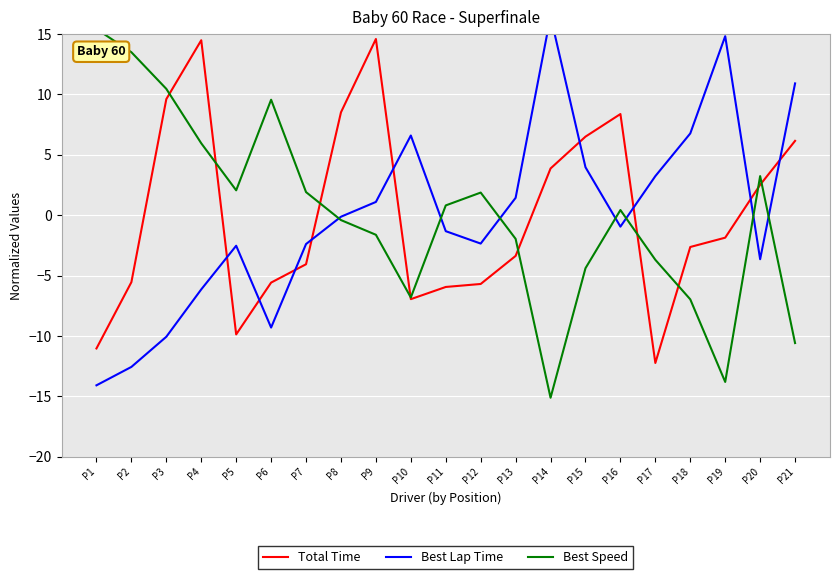

What are all the series names shown in the legend?

Total Time, Best Lap Time, Best Speed